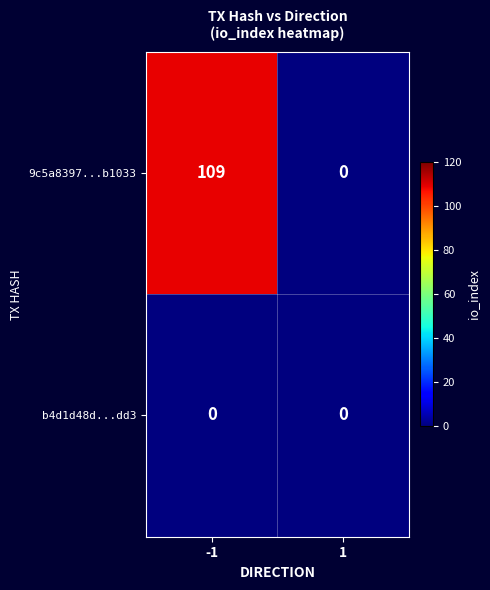

Rank the series by their average value, from lowest to highest.

b4d1d48d...dd3, 9c5a8397...b1033